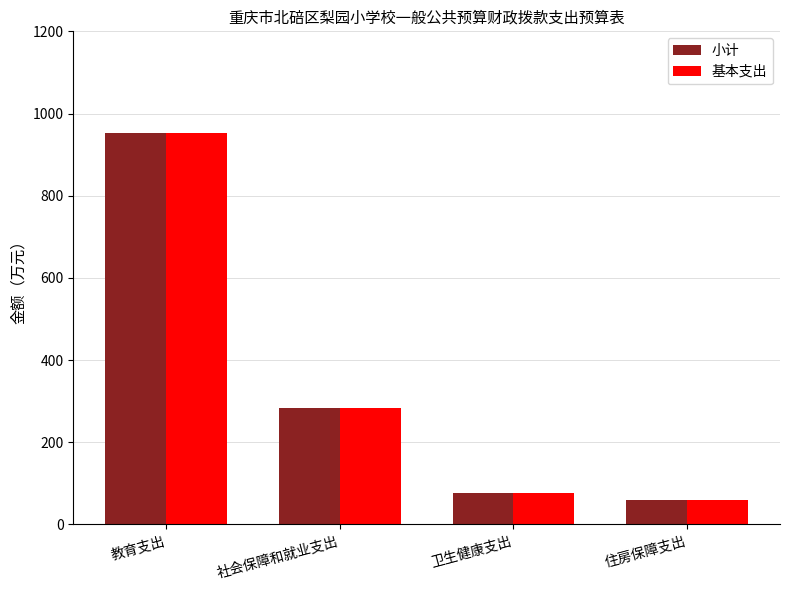

Read the 小计 value at 住房保障支出.

59.3